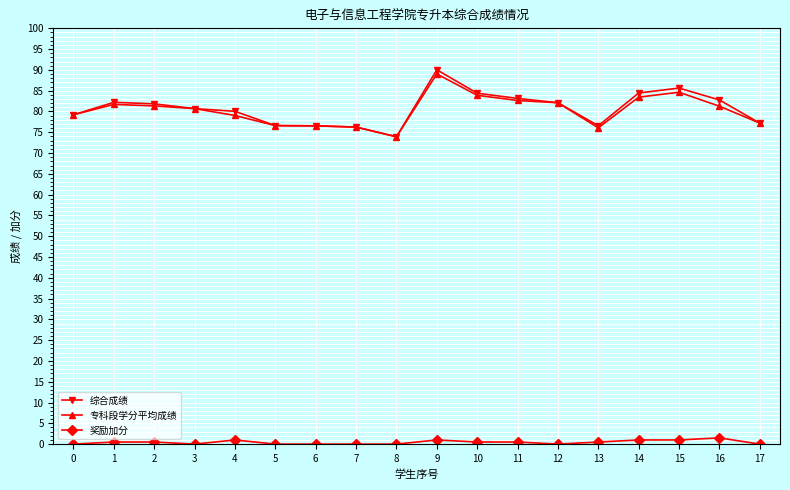

What is the value of the 综合成绩 point at the 1st from the left?

79.2